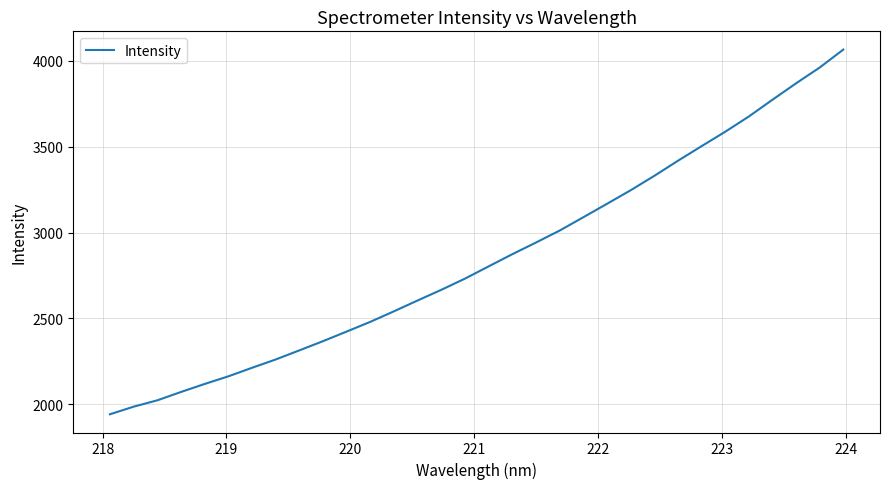

What is the difference between the maximum and minimum values?

2125.0